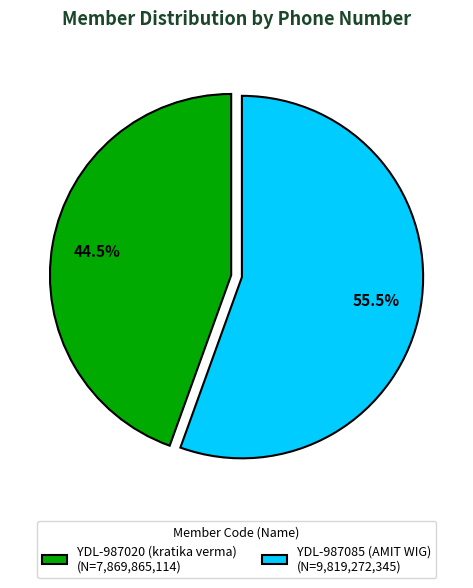

Which has a higher value, YDL-987020 (kratika verma) or YDL-987085 (AMIT WIG)?

YDL-987085 (AMIT WIG)